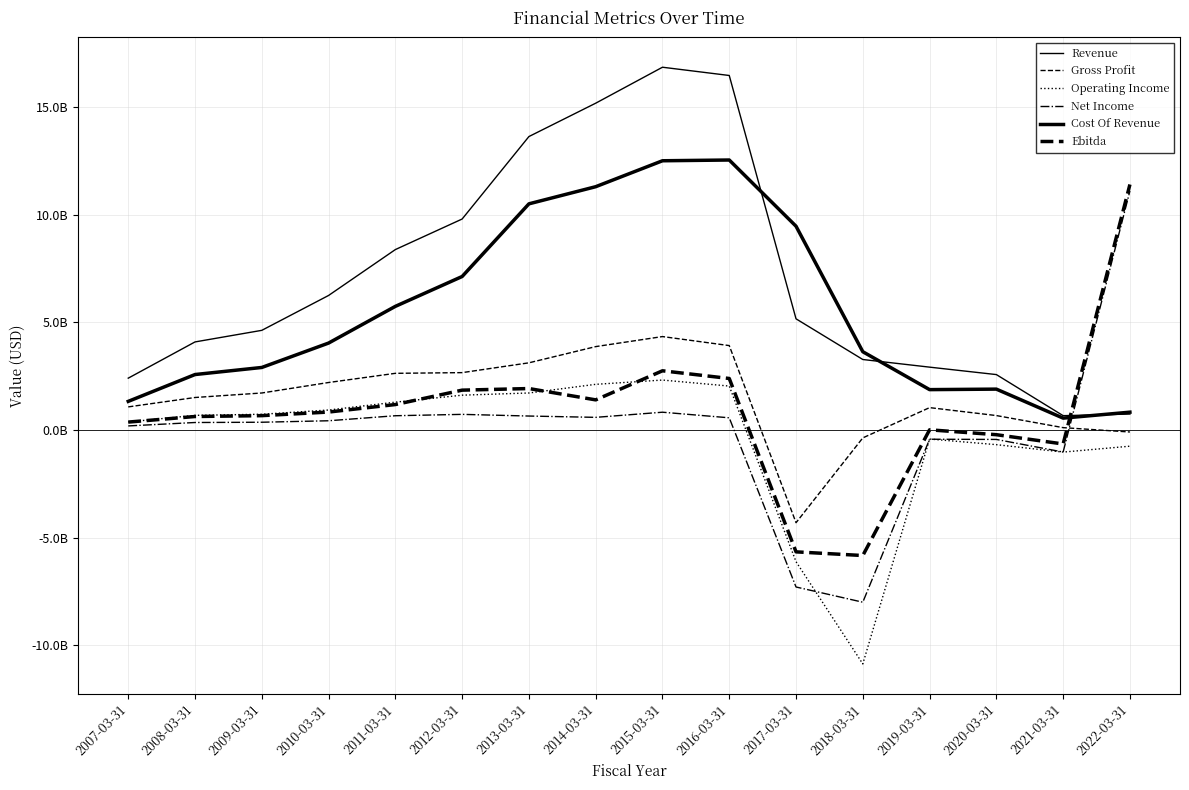

Does the chart have visible grid lines?

Yes